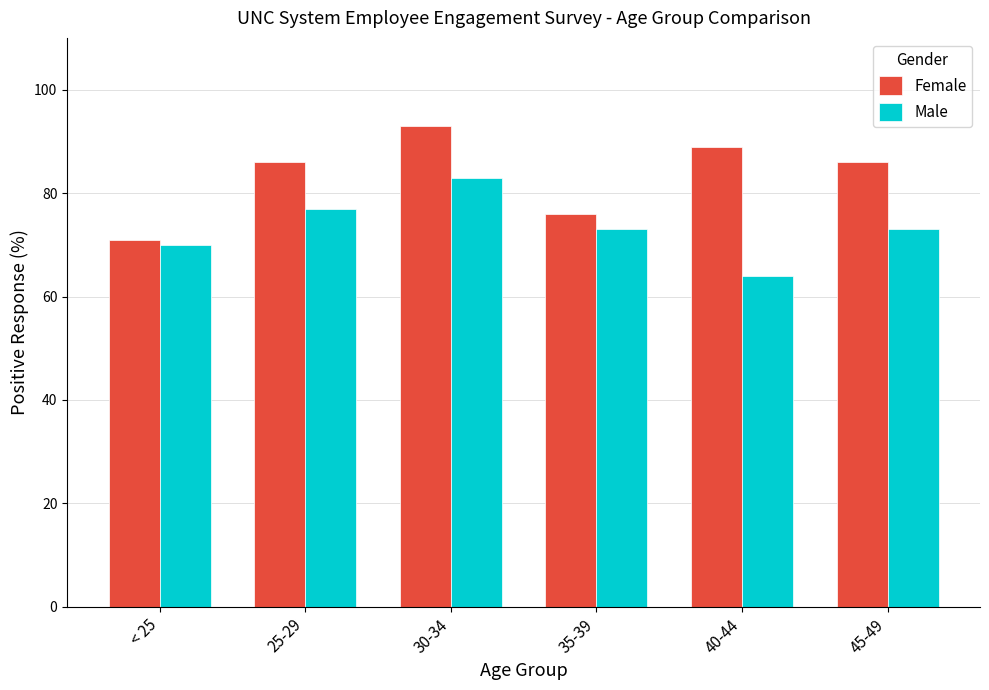

What is the label of the 2nd bar from the left?

25-29